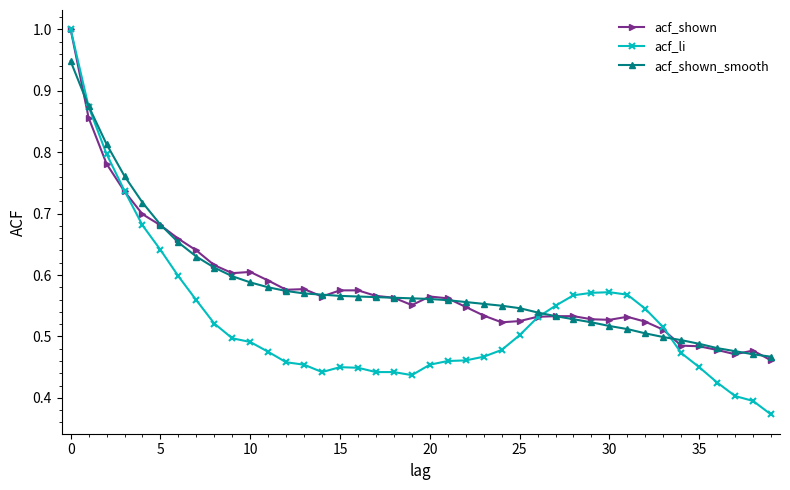

True or false: acf_li has more than 1 interior local peaks.

True